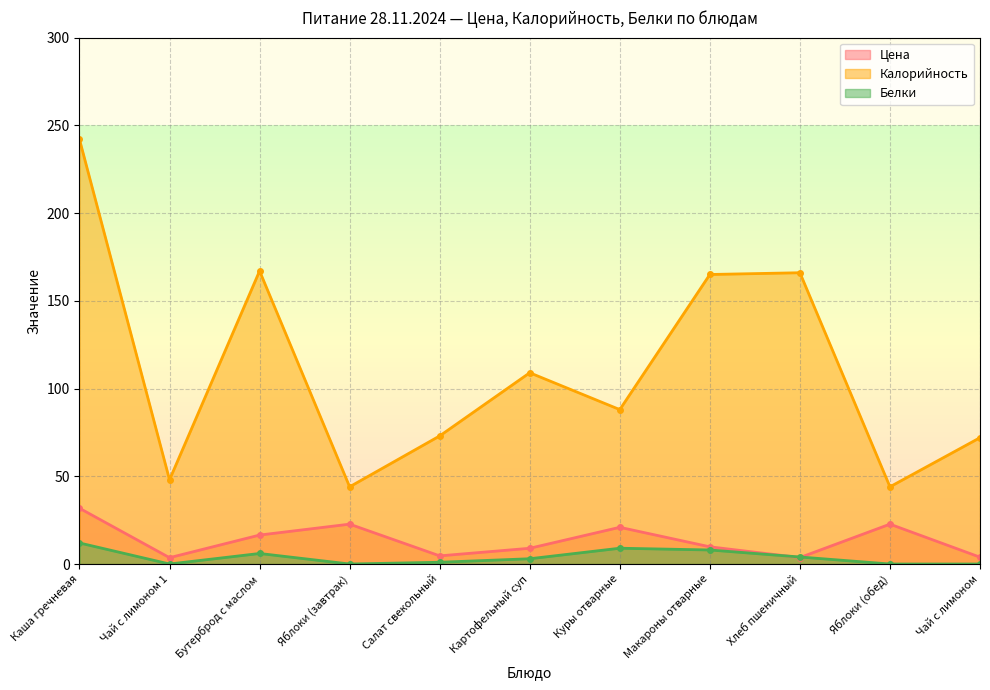

What is the value of the Калорийность point at the 6th from the left?

109.0